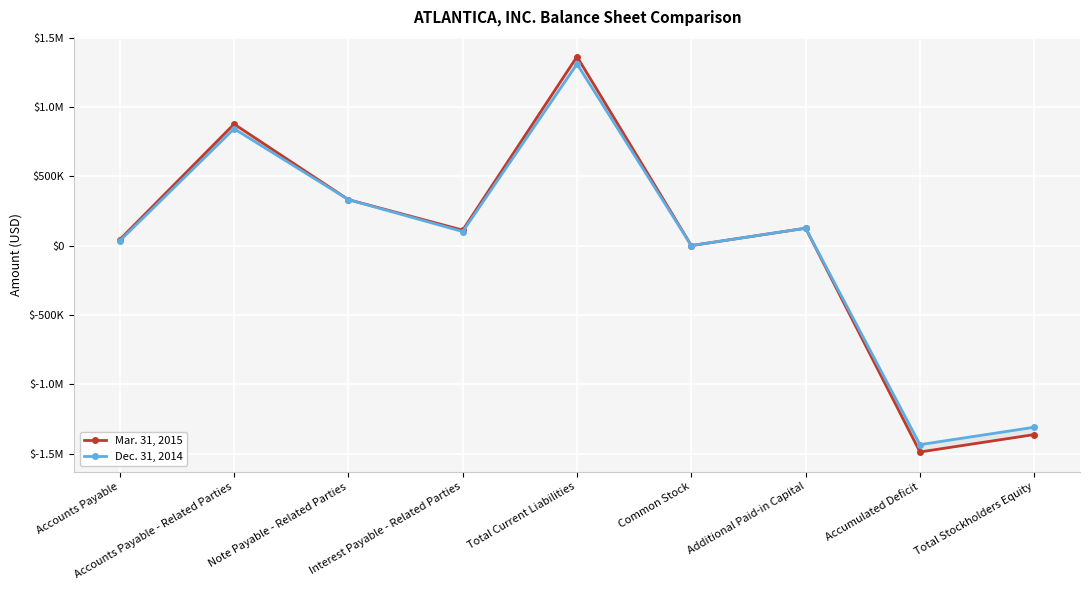

How many values in Mar. 31, 2015 are above zero?

7